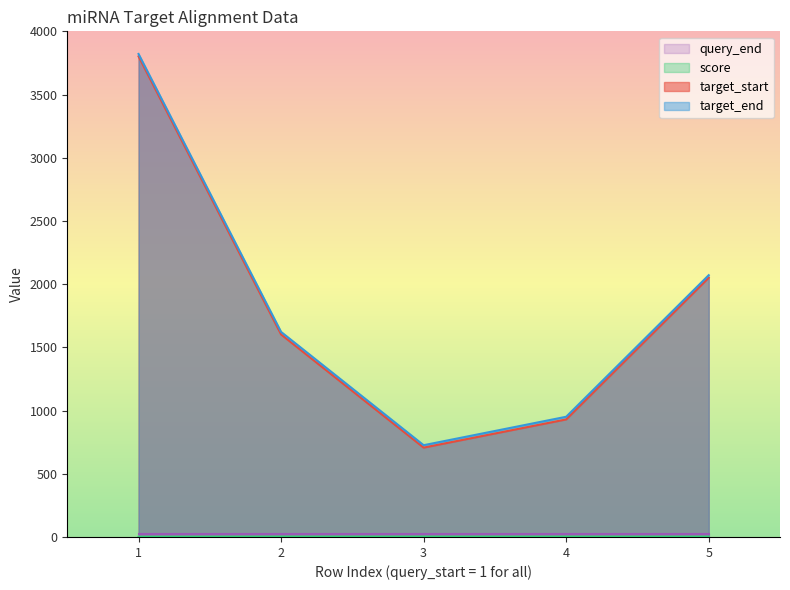

What is the maximum value shown in the chart?

3821.0